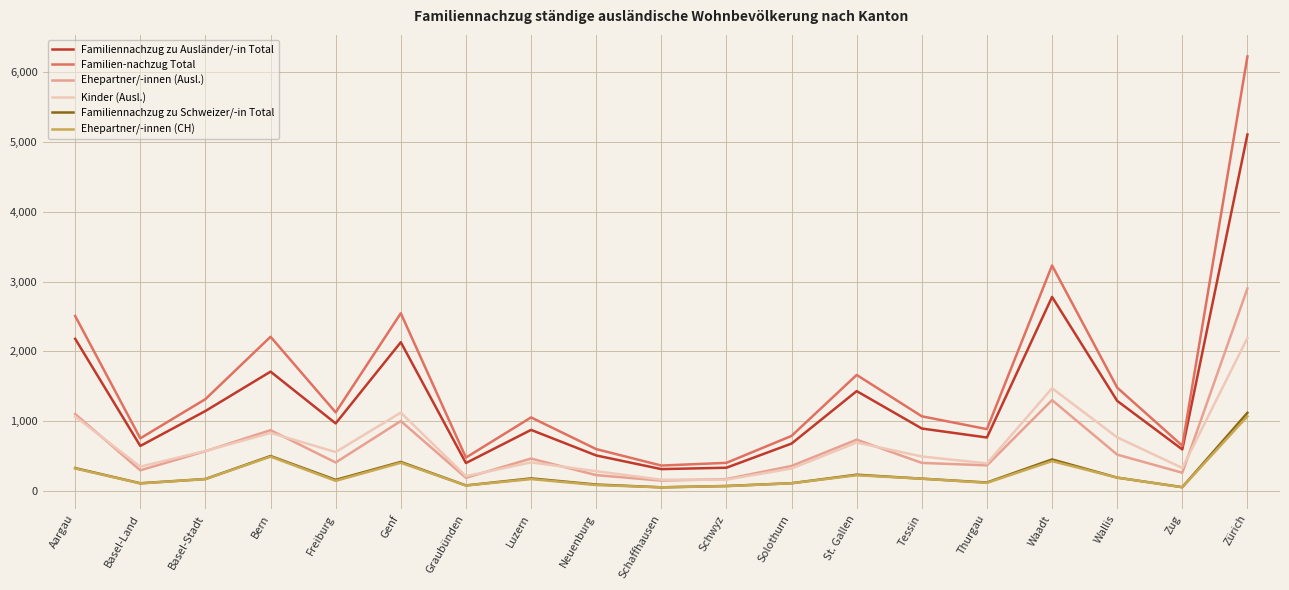

True or false: Ehepartner/-innen (CH) and Familien-nachzug Total cross at least once.

False